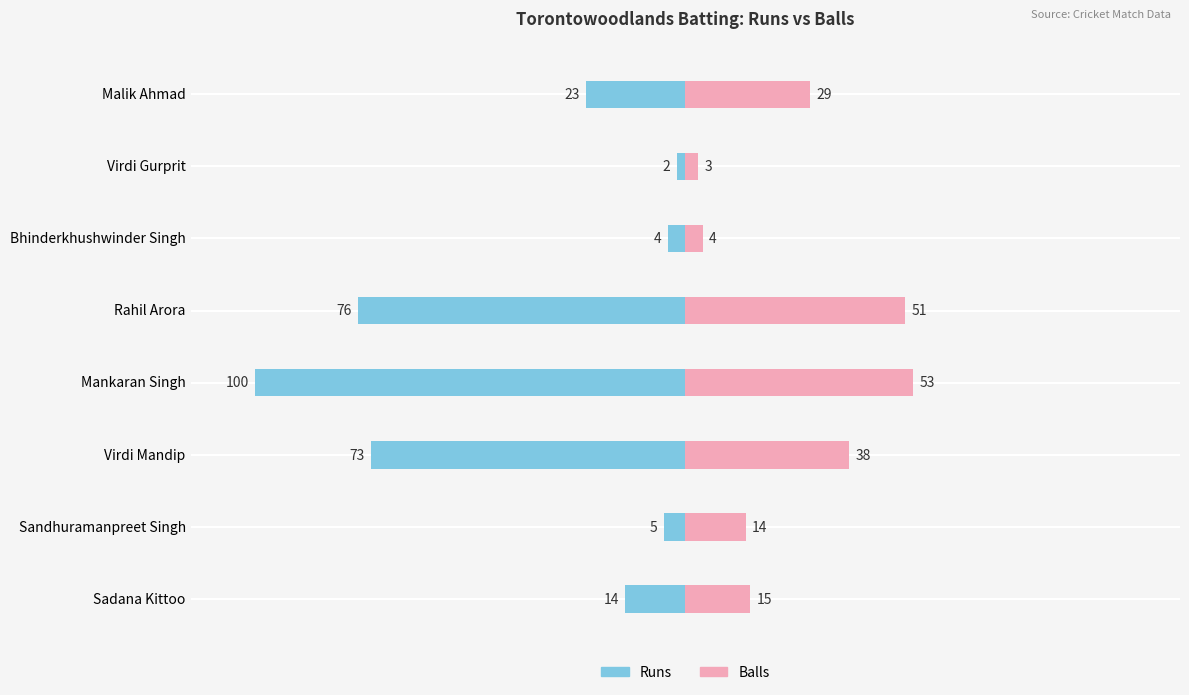

What is the sum of the Balls values at Mankaran Singh and Rahil Arora?

104